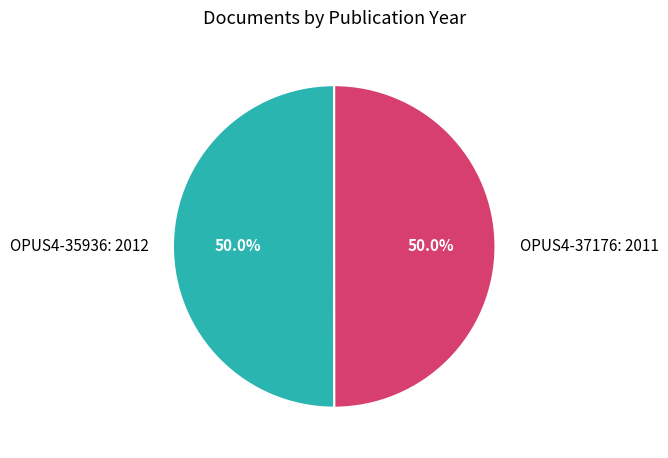

Is it true that OPUS4-35936 is 50% of the pie?

True